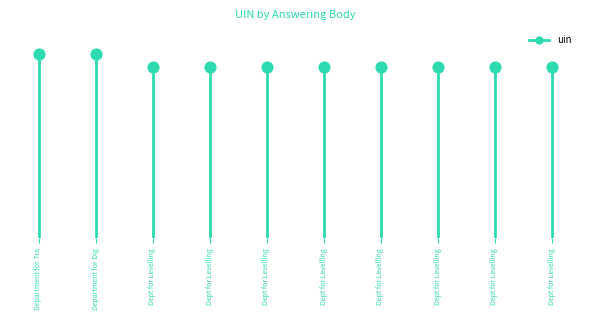

What is the change in value from Dept for Levelling to Dept for Levelling?

+1